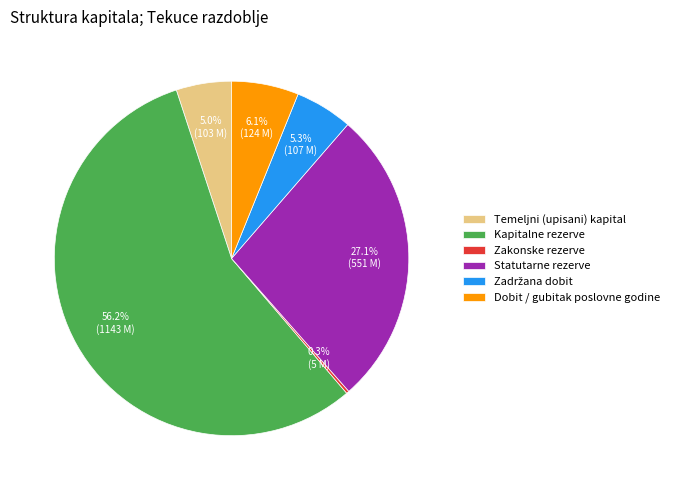

Is Kapitalne rezerve the majority of the pie?

Yes